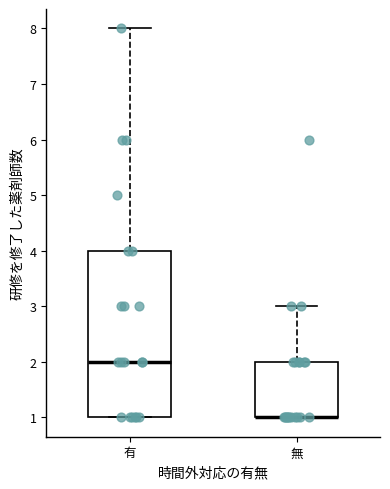

Reading left to right, read every box against the y-axis: the position of its median line, the range the box covers, and the ends of its whiskers. The values are not printed on the chart, so give them approximately, as read against the axis.

有: median 2, box 1 to 4, whiskers 1 to 8
無: median 1 (drawn on the box's lower edge), box 1 to 2, whiskers 1 to 3